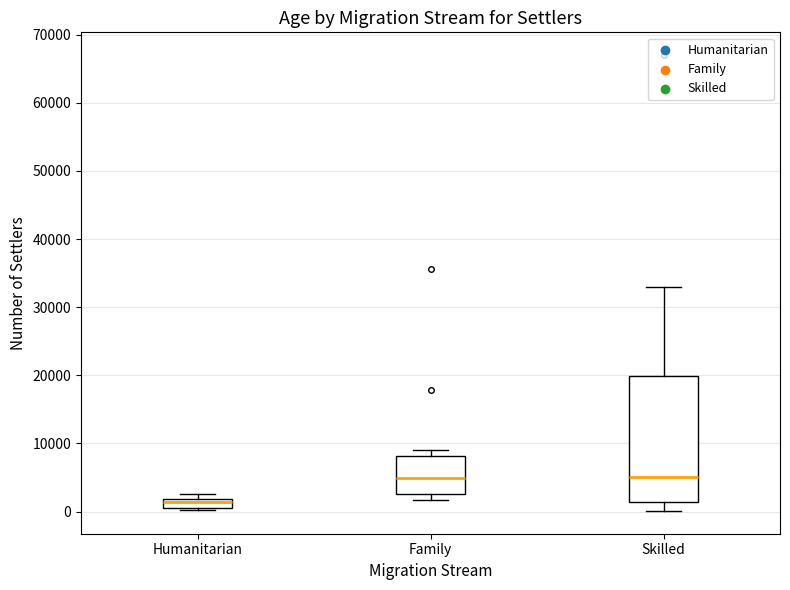

Where is the upper edge of the box for Humanitarian on the y-axis? The values are not printed on the chart, so give them approximately, as read against the axis.

2000